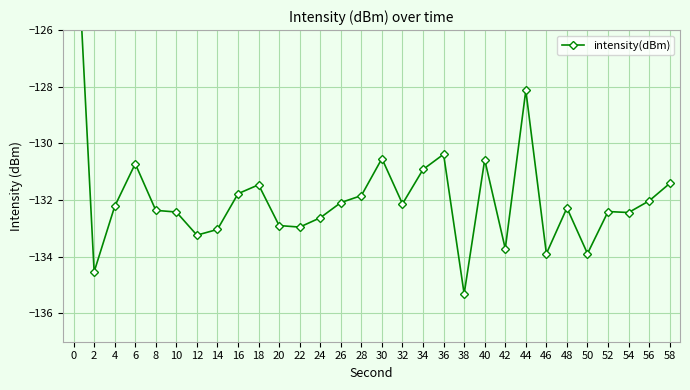

Rank the categories by value from highest to lowest.

0, 44, 36, 30, 40, 6, 34, 58, 18, 16, 28, 56, 26, 32, 4, 48, 8, 52, 10, 54, 24, 20, 22, 14, 12, 42, 50, 46, 2, 38